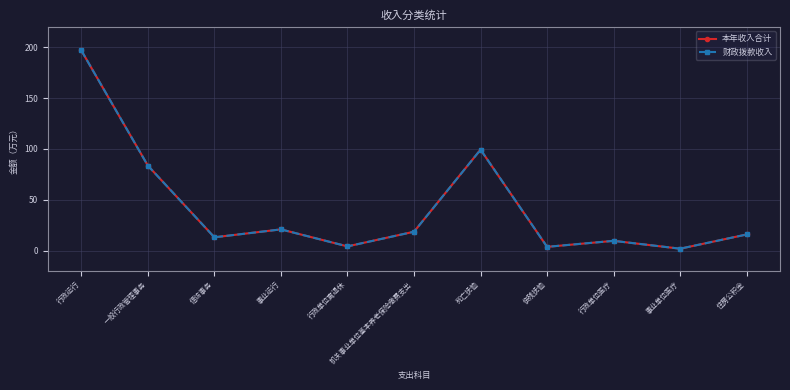

Reading left to right, extract all data points from this chart.

本年收入合计: 行政运行=196.9	一般行政管理事务=83.6	信访事务=13.0	事业运行=20.8	行政单位离退休=4.1	机关事业单位基本养老保险缴费支出=18.5	死亡抚恤=99.3	伤残抚恤=3.6	行政单位医疗=9.6	事业单位医疗=1.8	住房公积金=15.8
财政拨款收入: 行政运行=196.9	一般行政管理事务=83.6	信访事务=13.0	事业运行=20.8	行政单位离退休=4.1	机关事业单位基本养老保险缴费支出=18.5	死亡抚恤=99.3	伤残抚恤=3.6	行政单位医疗=9.6	事业单位医疗=1.8	住房公积金=15.8